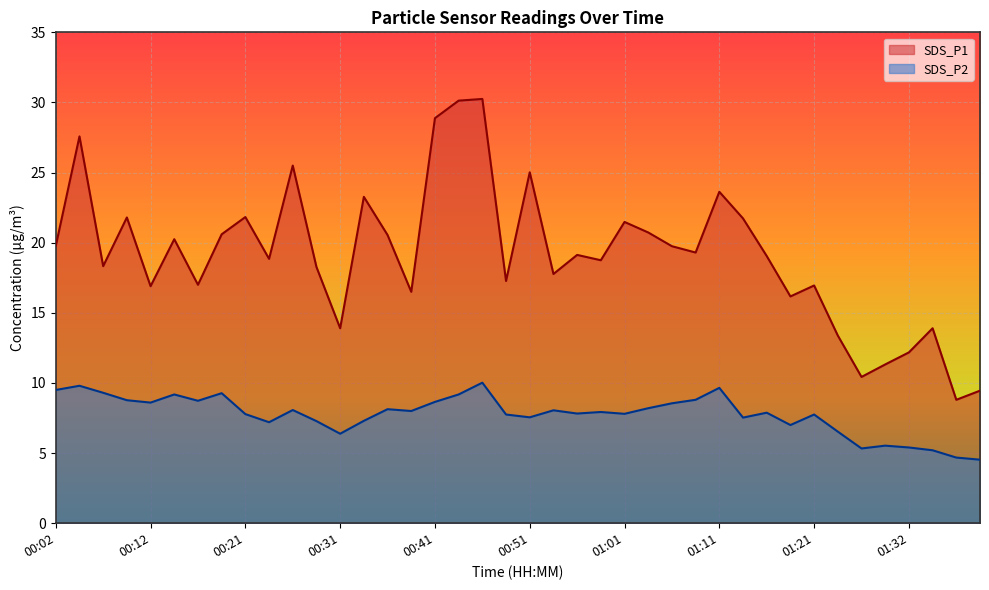

How many lines are shown in the chart?

2